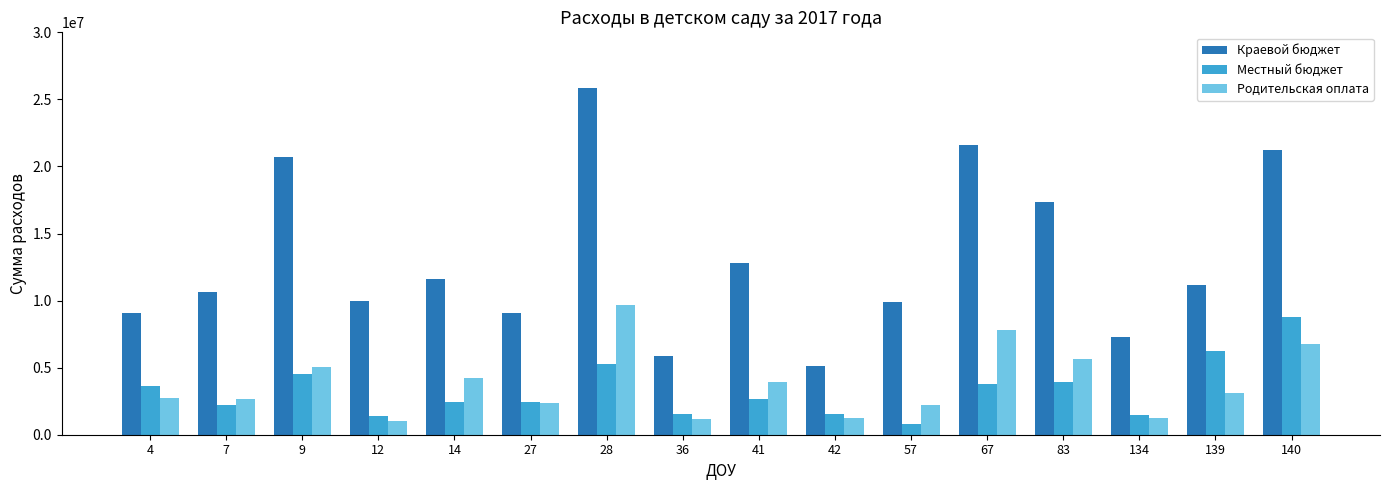

Rank the series at 14 from highest to lowest value.

Краевой бюджет, Родительская оплата, Местный бюджет